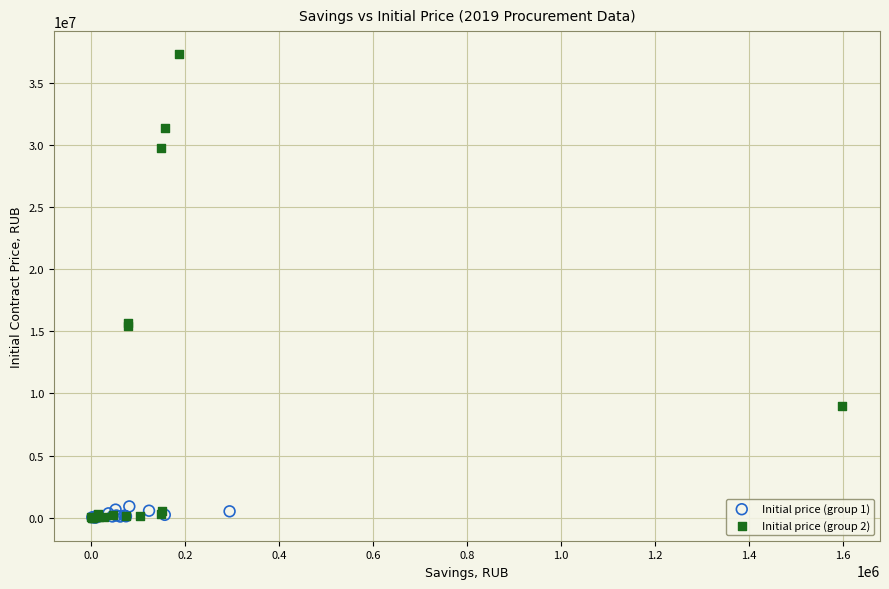

Which series contains the highest Y value?

Initial price (group 2)